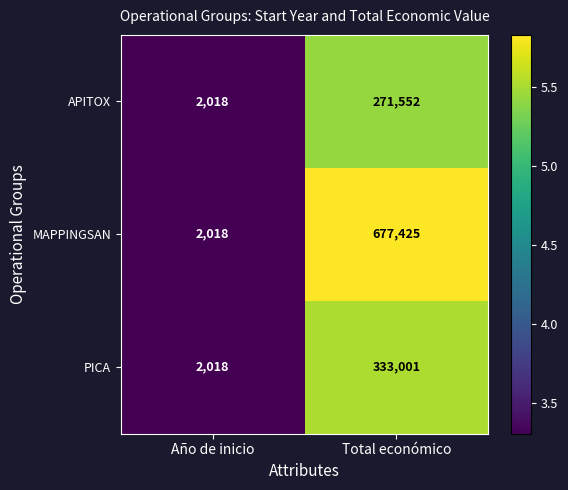

Rank the series by their maximum value, from highest to lowest.

MAPPINGSAN, PICA, APITOX